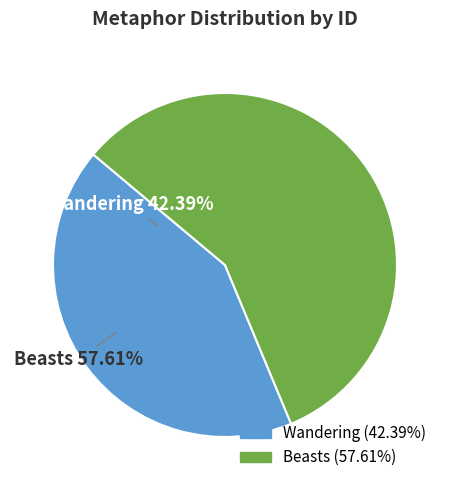

To the nearest percent, what is the difference between the Wandering and Beasts slice percentages?

15%